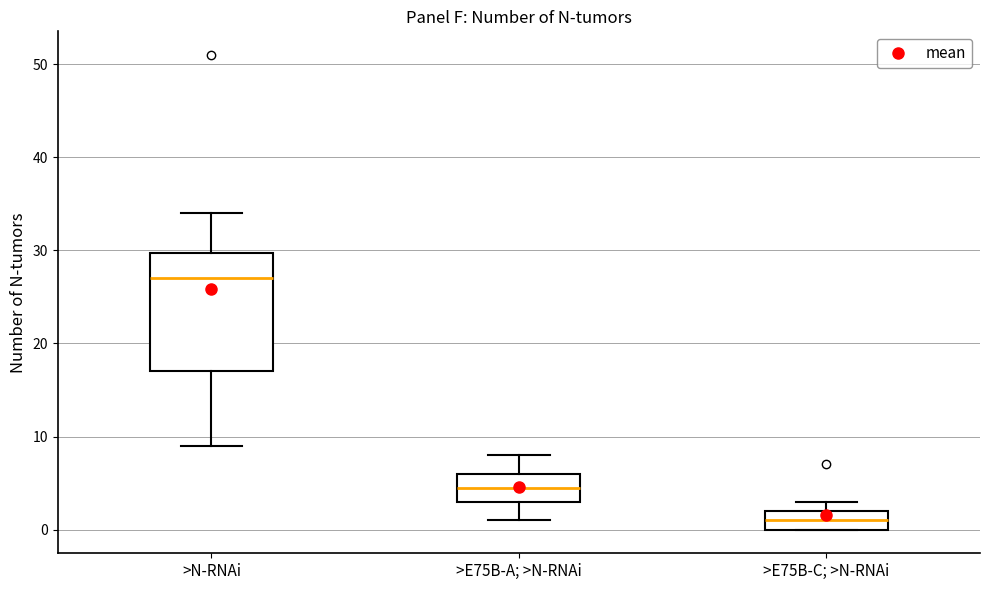

Reading left to right, read every box against the y-axis: the position of its median line, the range the box covers, and the ends of its whiskers. The values are not printed on the chart, so give them approximately, as read against the axis.

>N-RNAi: median 27, box 17 to 30, whiskers 9 to 34
>E75B-A; >N-RNAi: median 5, box 3 to 6, whiskers 1 to 8
>E75B-C; >N-RNAi: median 1, box 0 to 2, whiskers 0 to 3